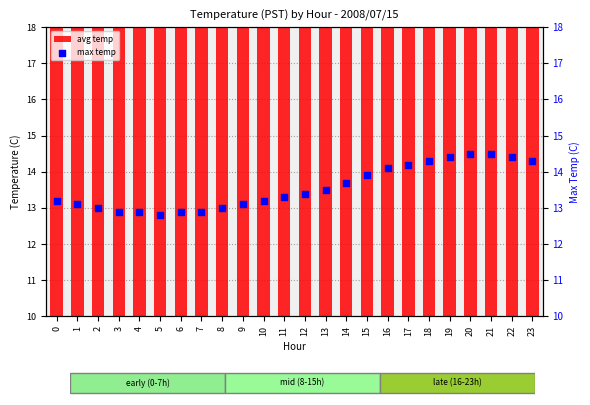

Which series contains the lowest Y value?

avg temp